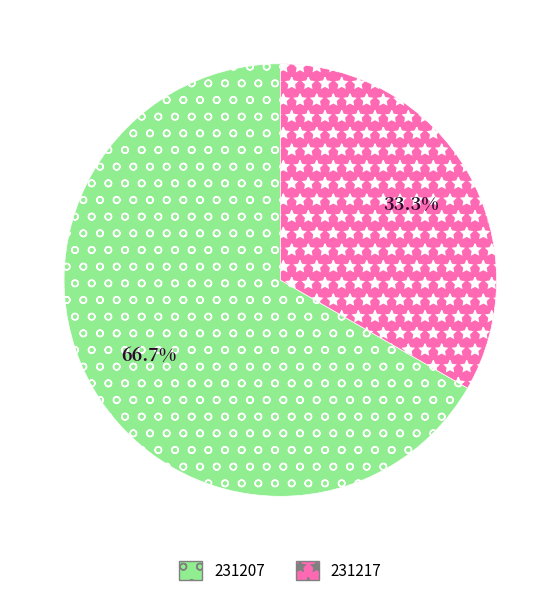

How many slices are in this pie chart?

2